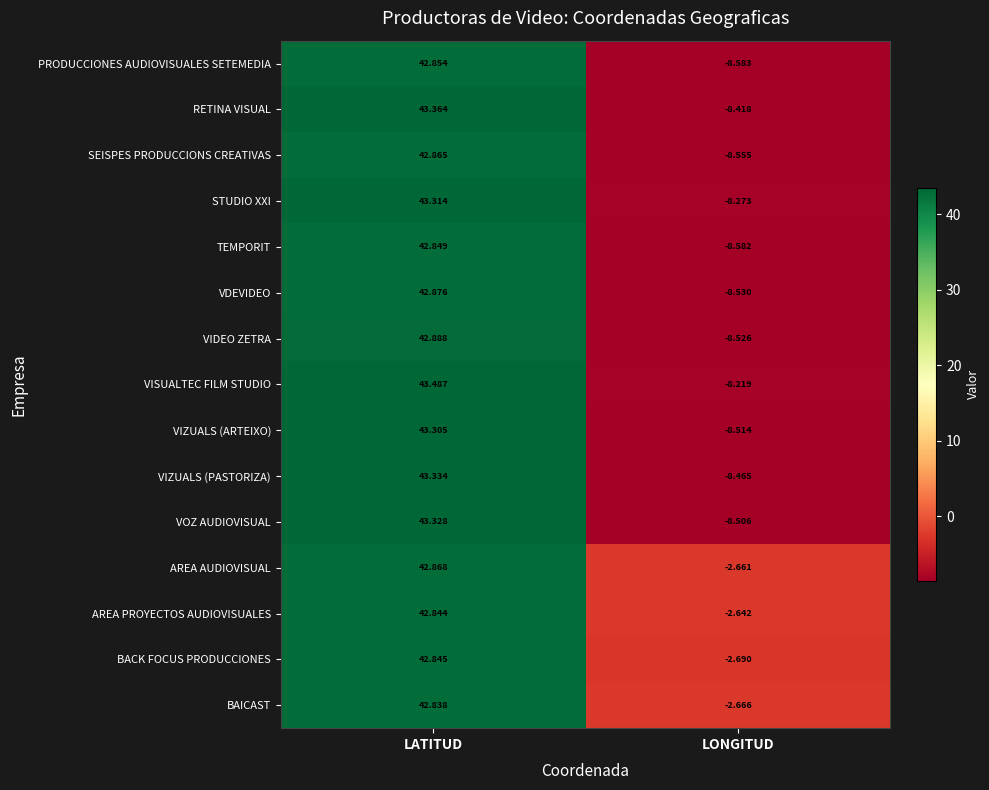

Rank the series by their maximum value, from highest to lowest.

VISUALTEC FILM STUDIO, RETINA VISUAL, VIZUALS (PASTORIZA), VOZ AUDIOVISUAL, STUDIO XXI, VIZUALS (ARTEIXO), VIDEO ZETRA, VDEVIDEO, AREA AUDIOVISUAL, SEISPES PRODUCCIONS CREATIVAS, PRODUCCIONES AUDIOVISUALES SETEMEDIA, TEMPORIT, BACK FOCUS PRODUCCIONES, AREA PROYECTOS AUDIOVISUALES, BAICAST